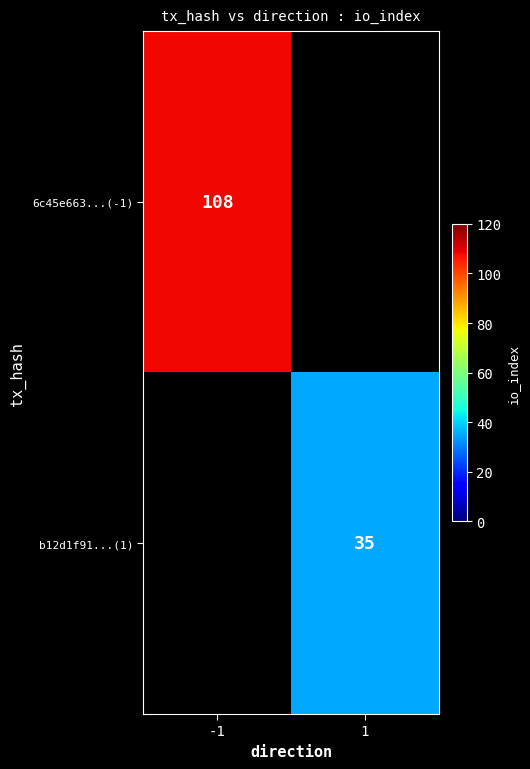

True or false: 6c45e663...(-1) has a value of 59 at -1.

False